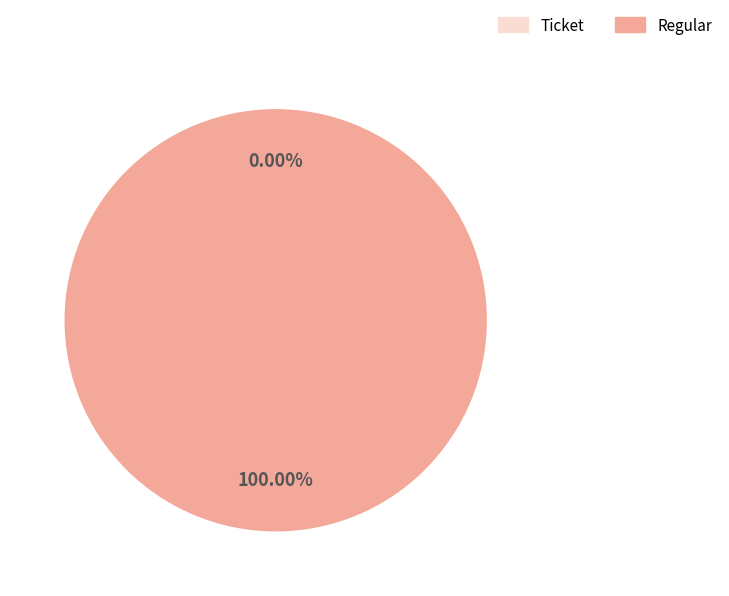

How much of the chart is everything except Ticket?

100.0%